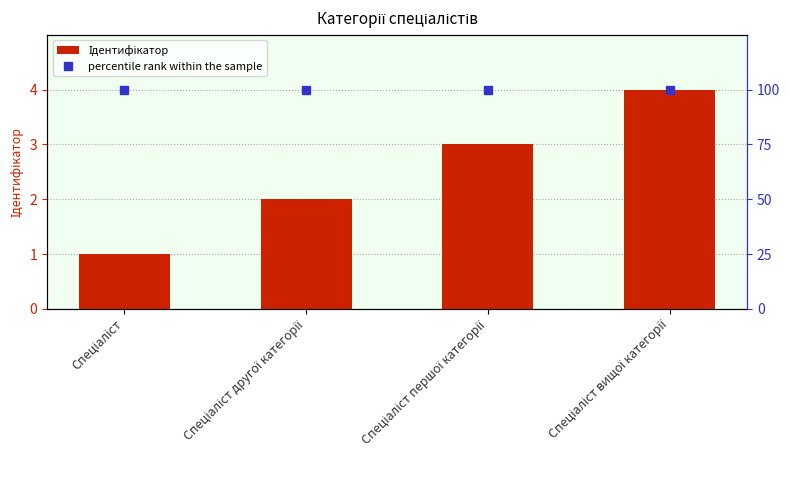

What is the value of the percentile rank within the sample bar at the 4th from the left?

100